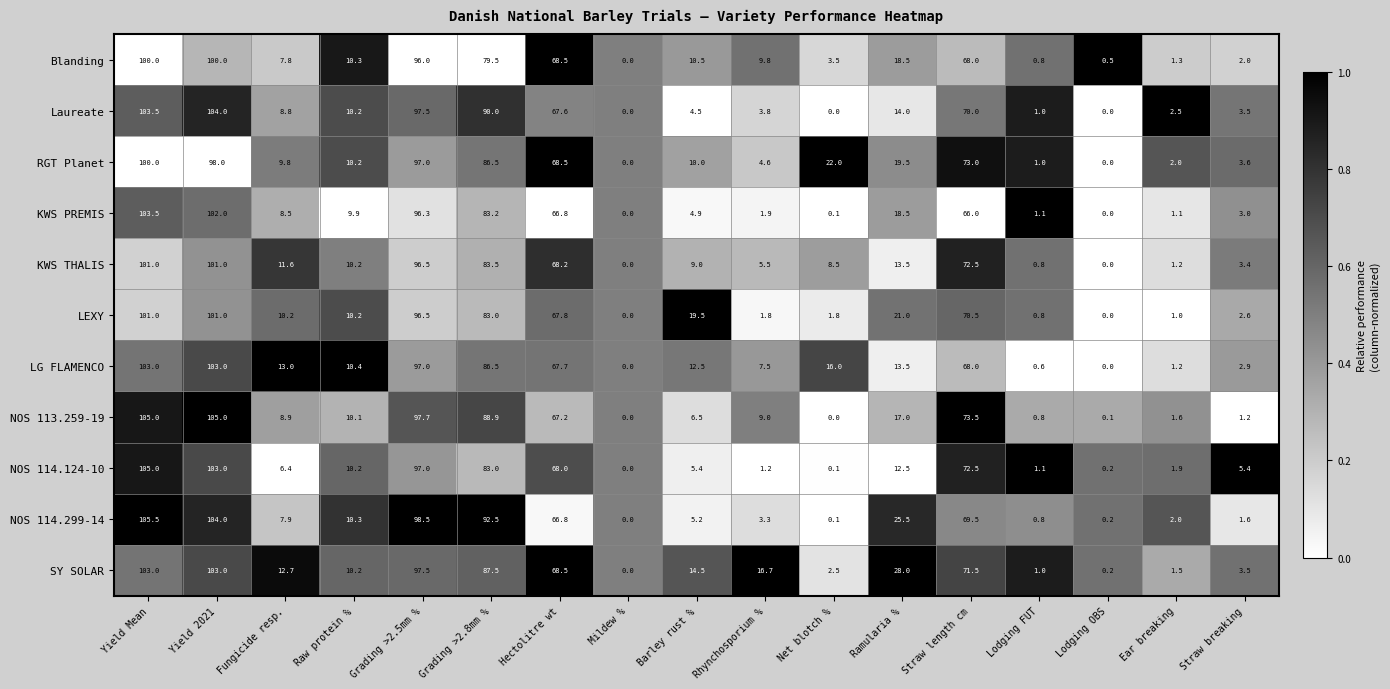

True or false: LEXY has a value of 1.0 at Ear breaking.

True